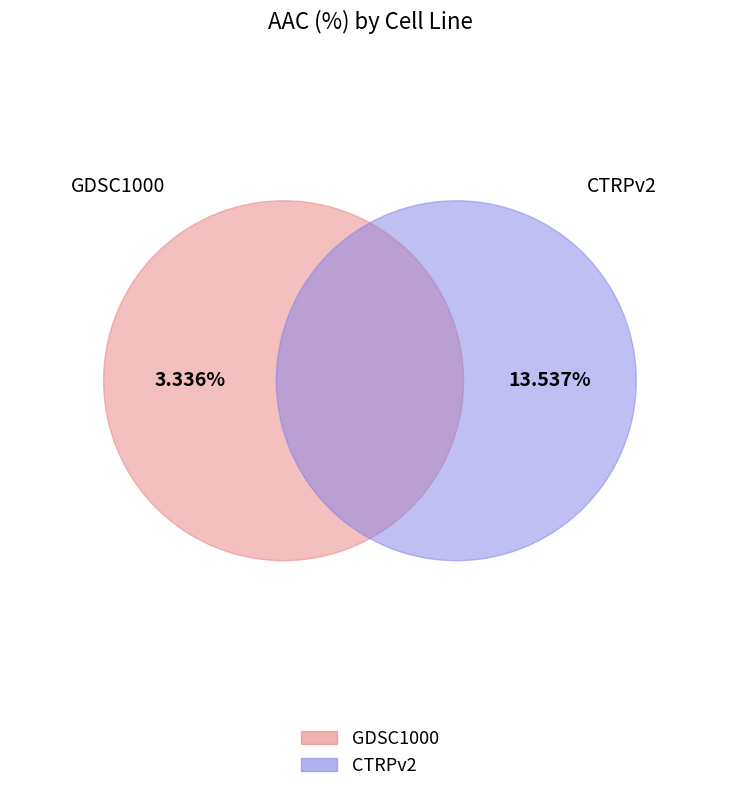

Which category has the biggest portion of the pie?

CTRPv2